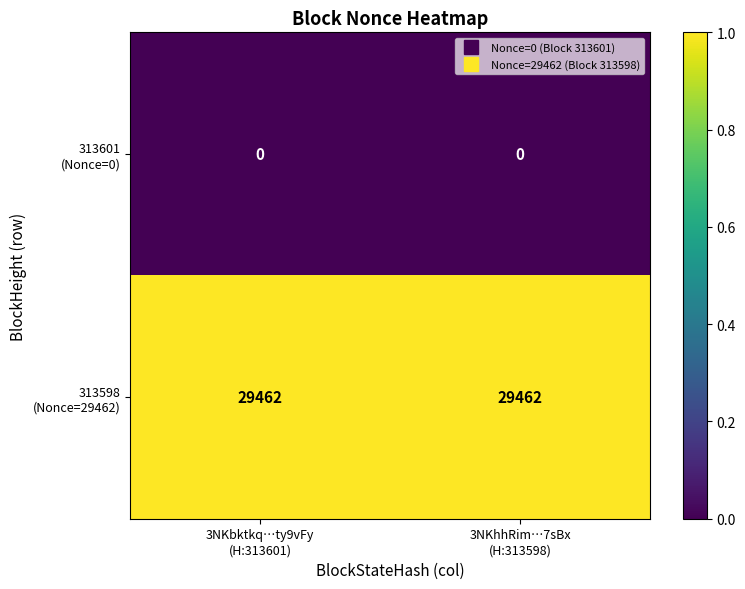

How many series are shown in this chart?

2